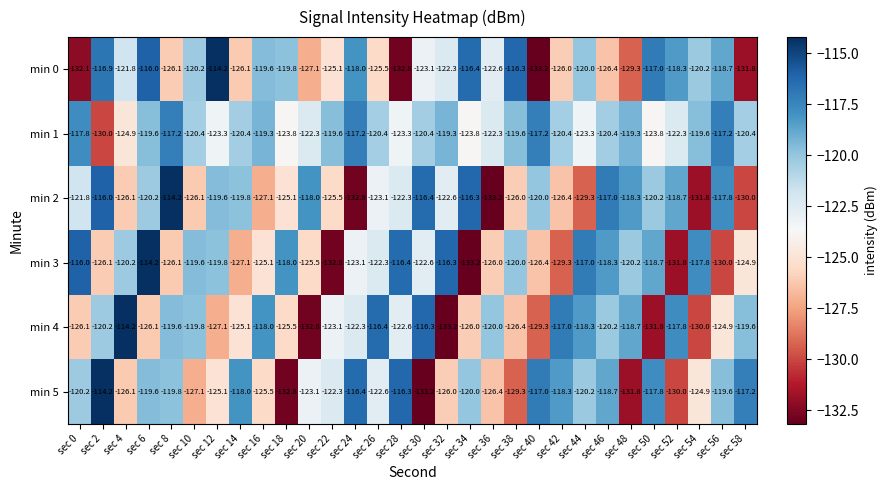

What is the maximum value shown in the chart?

-114.2